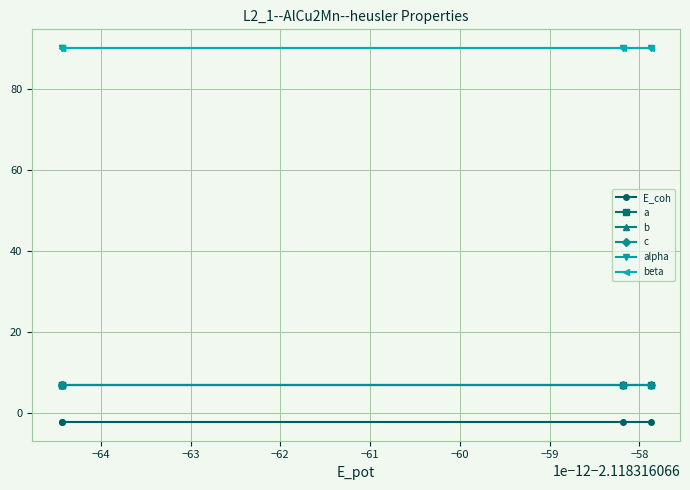

What is the maximum value shown in the chart?

90.0